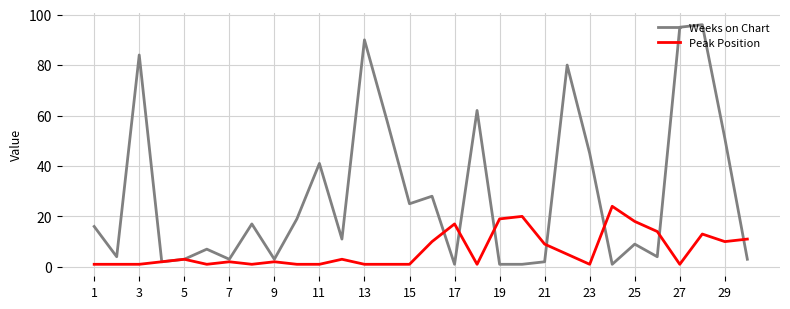

Rank the series by their average value, from highest to lowest.

Weeks on Chart, Peak Position